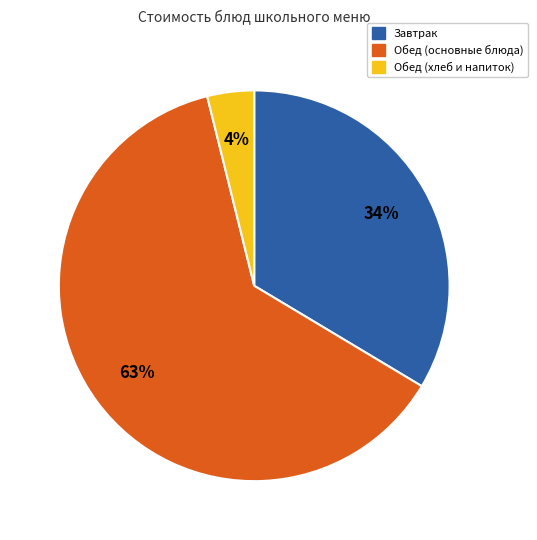

Does any single category account for the majority?

Yes